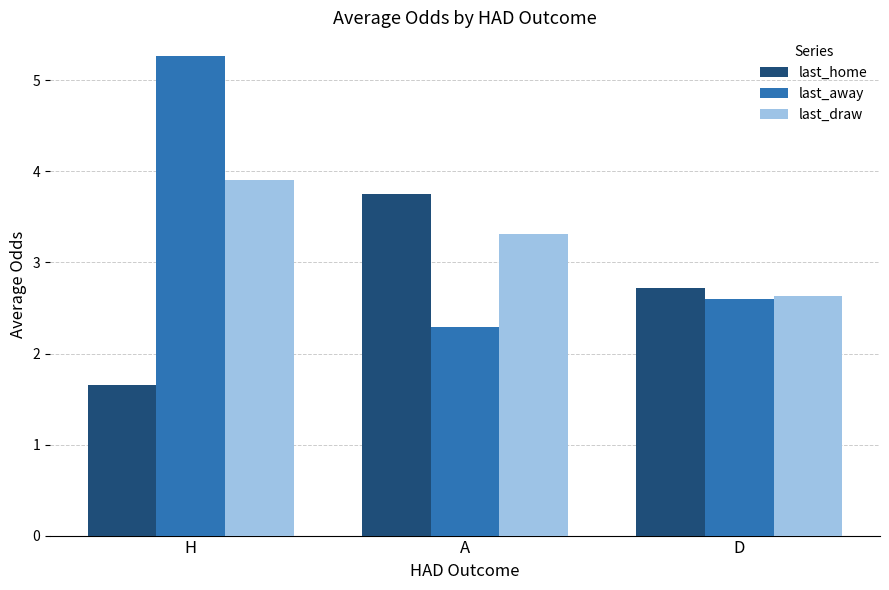

Reading right to left, transcribe all the data shown in this chart.

last_home: D=2.7	A=3.8	H=1.7
last_away: D=2.6	A=2.3	H=5.3
last_draw: D=2.6	A=3.3	H=3.9